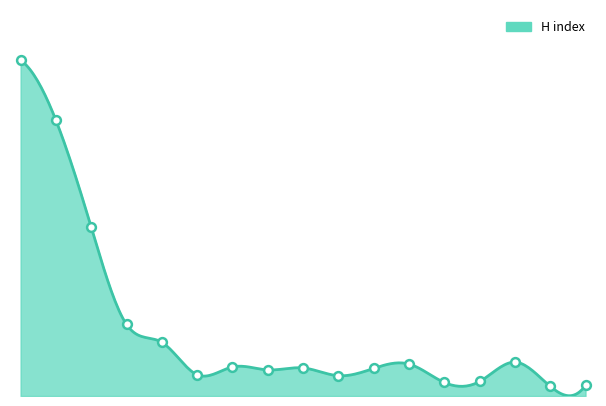

What is the change in value from 7 to 11?

-3